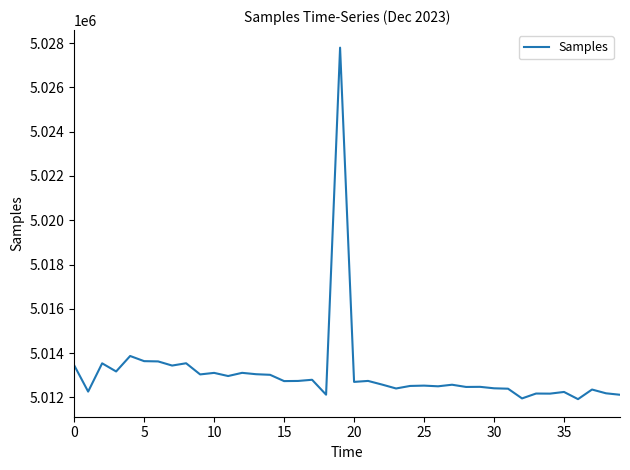

What is the greatest value displayed?

5027795